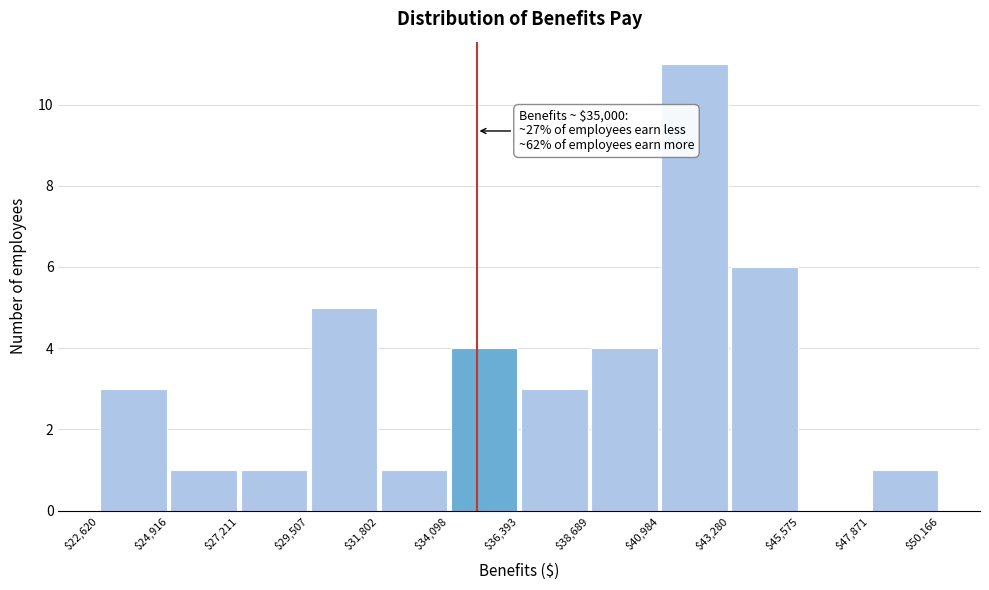

Over which range of the x-axis is the bar tallest?

$40,984 to $43,280